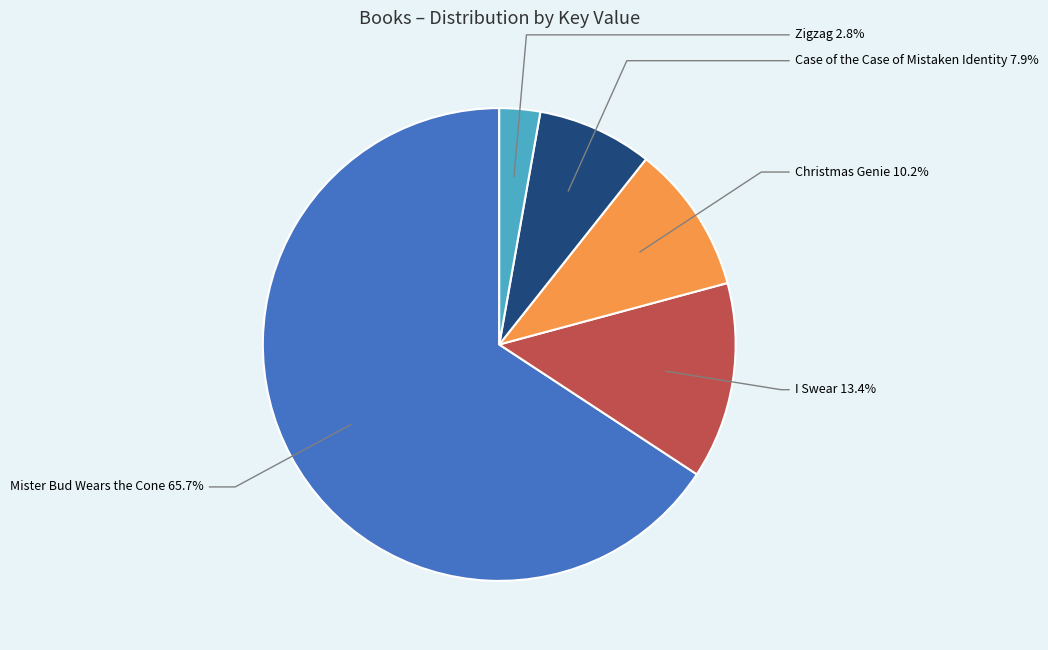

Which has a higher value, Christmas Genie or Zigzag?

Christmas Genie